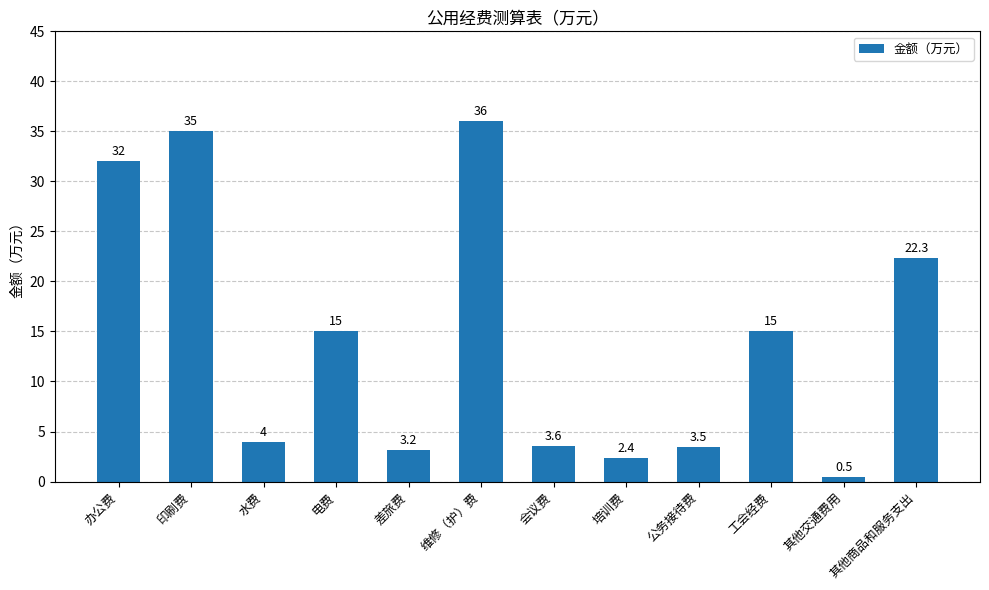

Between 差旅费 and 其他交通费用, which is larger?

差旅费